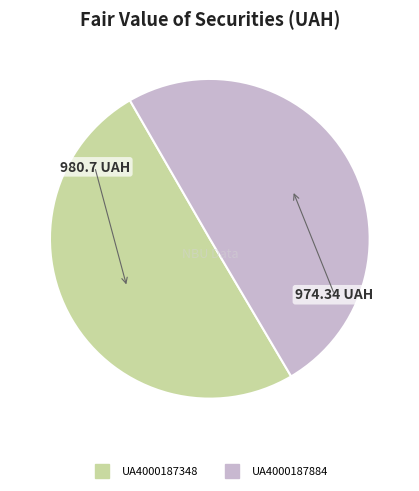

Approximately how many times larger is the value at UA4000187348 compared to UA4000187884?

1.0